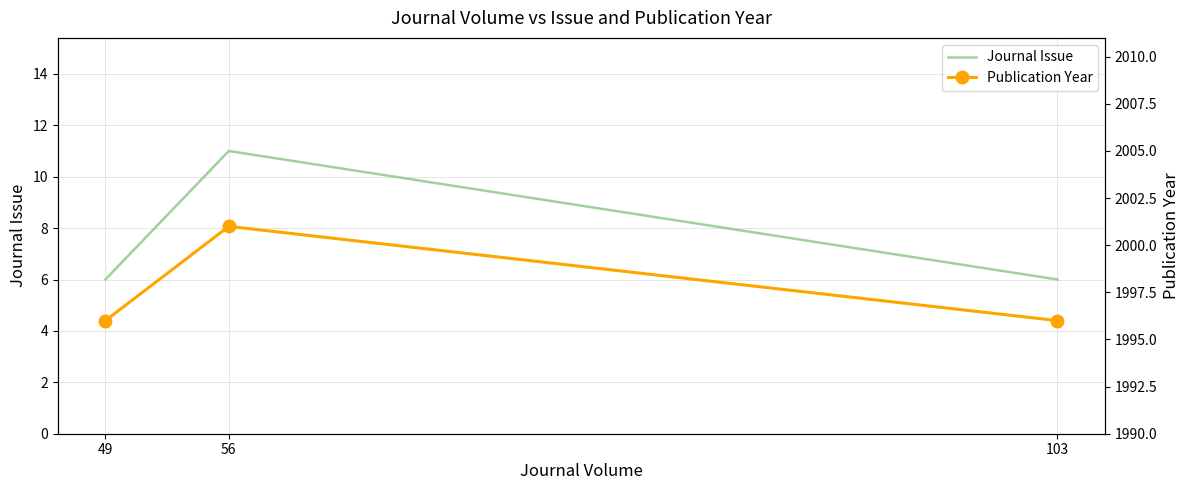

What is the sum of the Publication Year values at 56 and 103?

3997